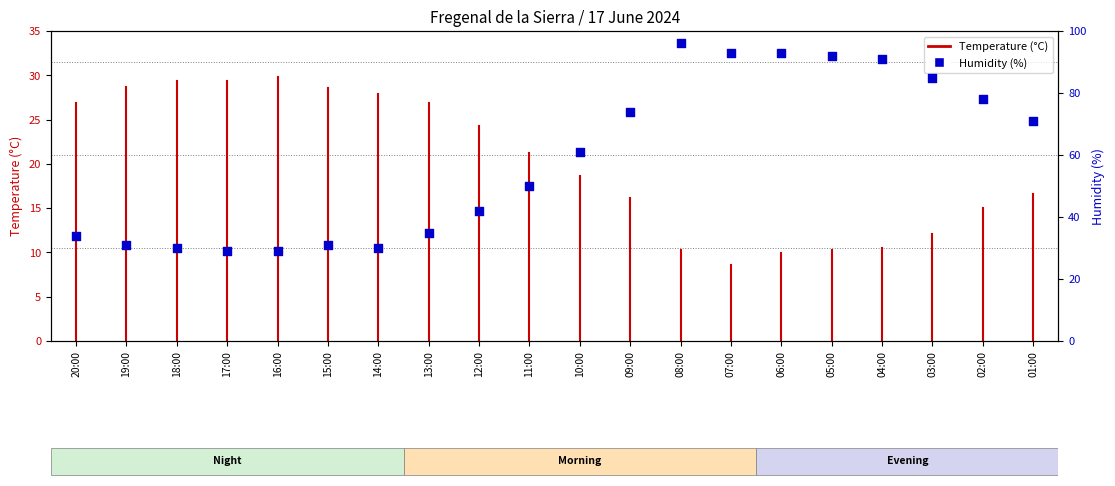

What is the ratio of the value at 03:00 to the value at 20:00?

2.5